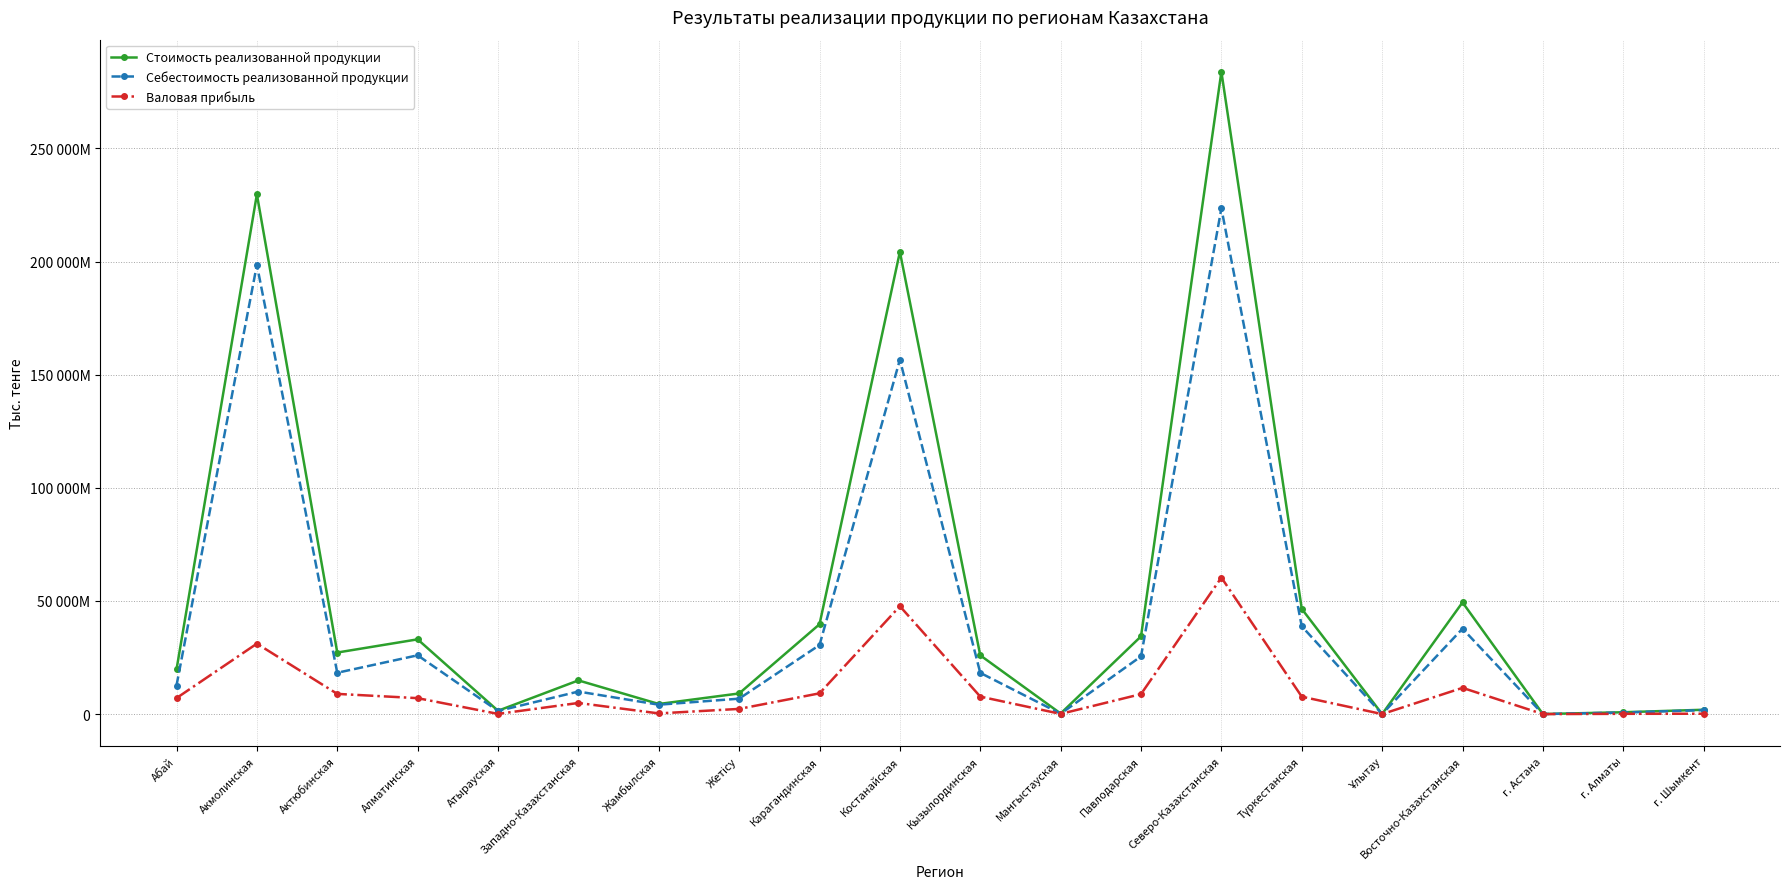

True or false: Валовая прибыль and Себестоимость реализованной продукции cross at least once.

False